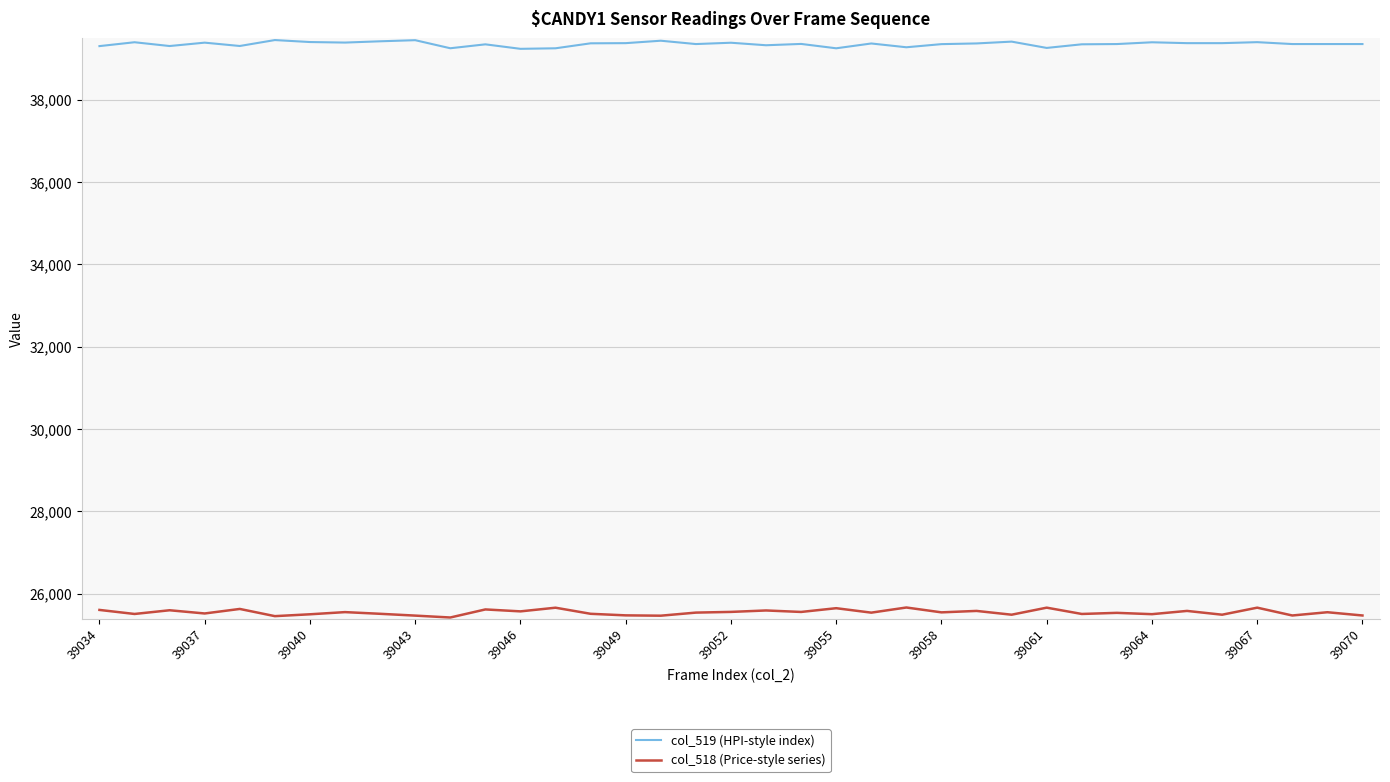

Which series has the largest total across all categories?

col_519 (HPI-style index)